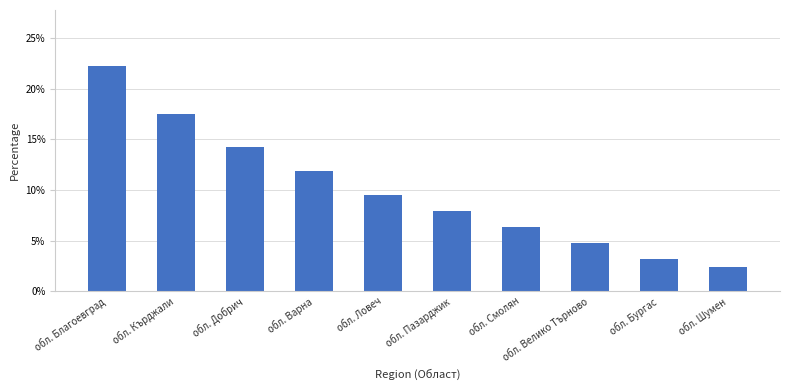

What is the label of the 6th bar from the right?

обл. Ловеч